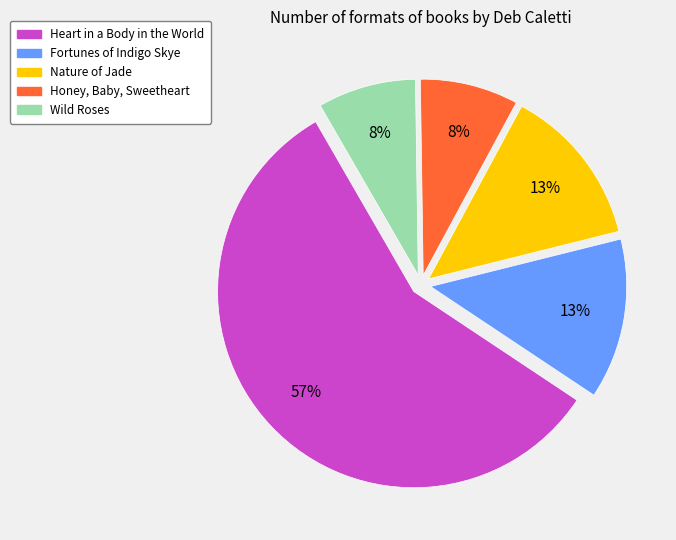

How many segments does this pie chart have?

5